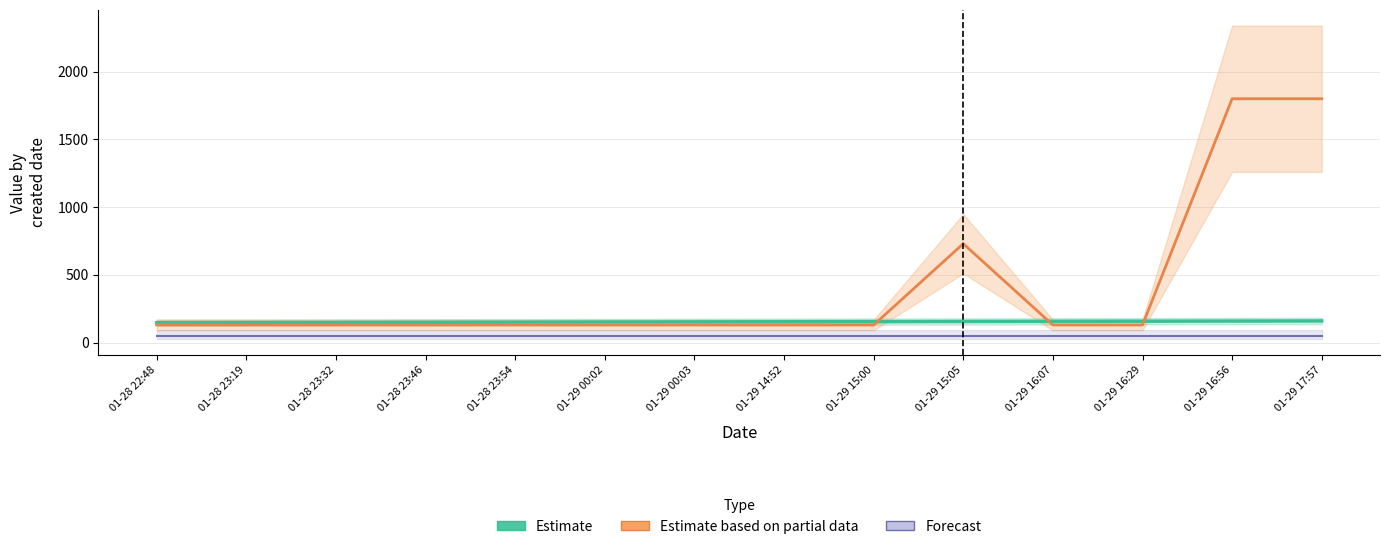

Reading right to left, extract all data points from this chart.

Estimate: 01-29 17:57=160	01-29 16:56=159	01-29 16:29=158	01-29 16:07=157	01-29 15:05=156	01-29 15:00=155	01-29 14:52=154	01-29 00:03=153	01-29 00:02=152	01-28 23:54=151	01-28 23:46=150	01-28 23:32=149	01-28 23:19=148	01-28 22:48=147
Estimate based on partial data: 01-29 17:57=1800	01-29 16:56=1800	01-29 16:29=130	01-29 16:07=130	01-29 15:05=730	01-29 15:00=130	01-29 14:52=130	01-29 00:03=130	01-29 00:02=130	01-28 23:54=130	01-28 23:46=130	01-28 23:32=130	01-28 23:19=130	01-28 22:48=130
Forecast: 01-29 17:57=50	01-29 16:56=50	01-29 16:29=50	01-29 16:07=50	01-29 15:05=50	01-29 15:00=50	01-29 14:52=50	01-29 00:03=50	01-29 00:02=50	01-28 23:54=50	01-28 23:46=50	01-28 23:32=50	01-28 23:19=50	01-28 22:48=50